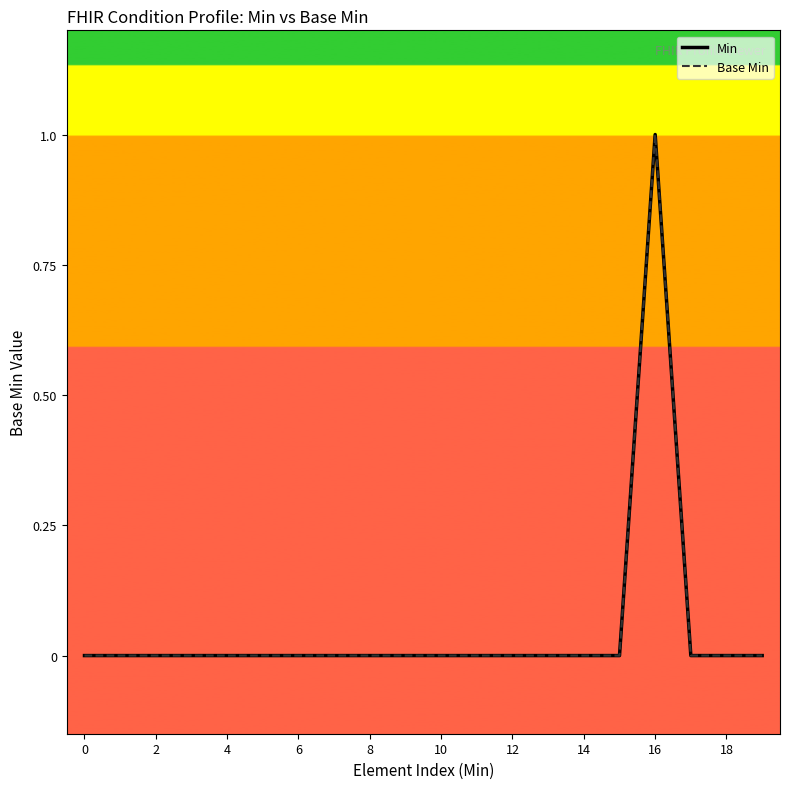

At which category does Min reach its first local peak?

16